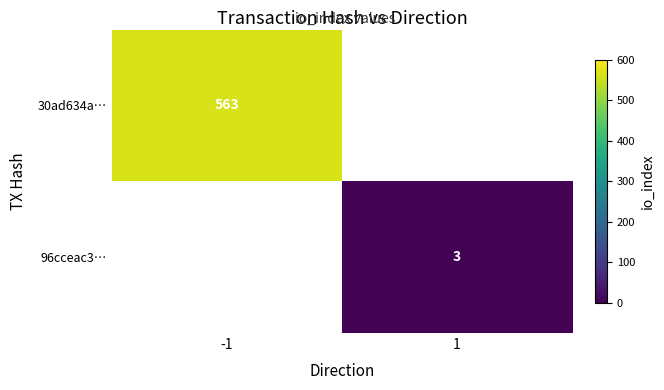

At which category does the chart reach its minimum across all series?

1